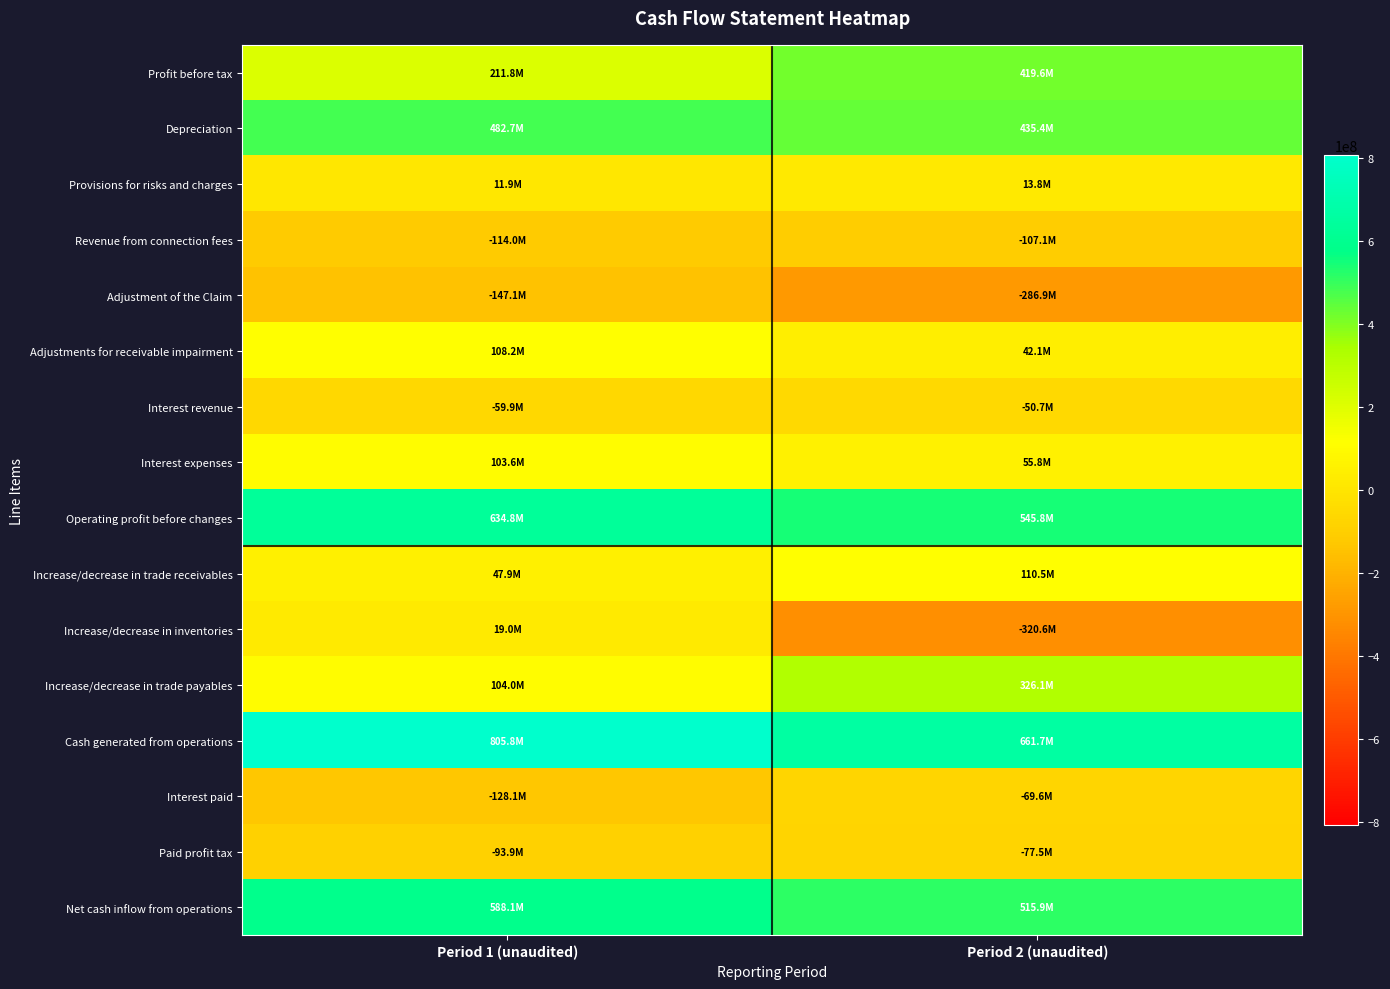

At how many categories does at least one series exceed 687297028?

1